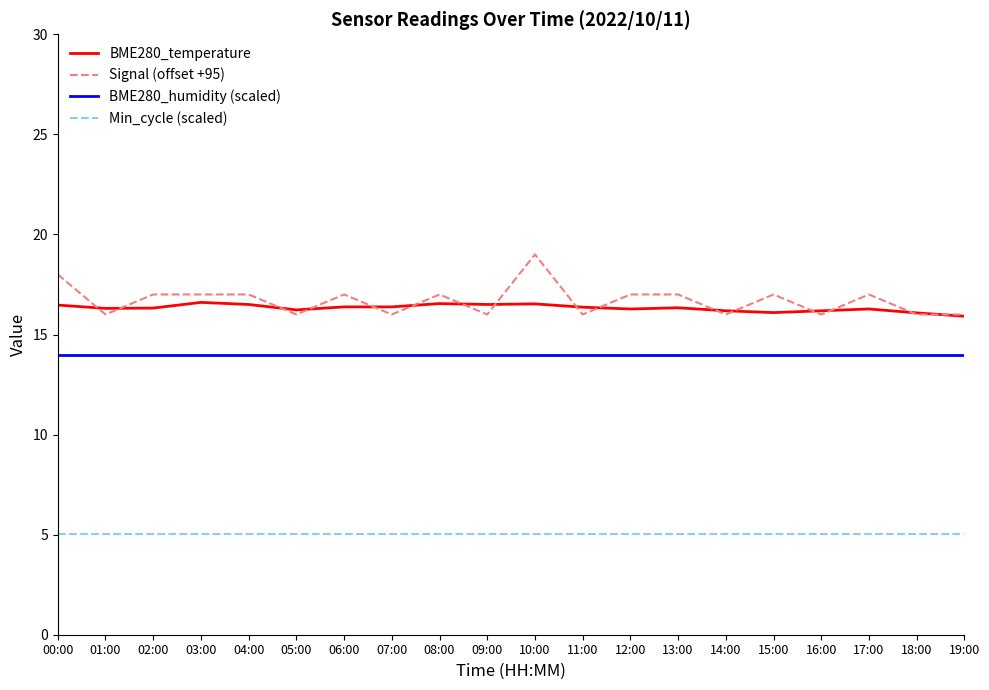

Is the value of Min_cycle (scaled) at 03:00 greater than the value of BME280_humidity (scaled) at 09:00?

No